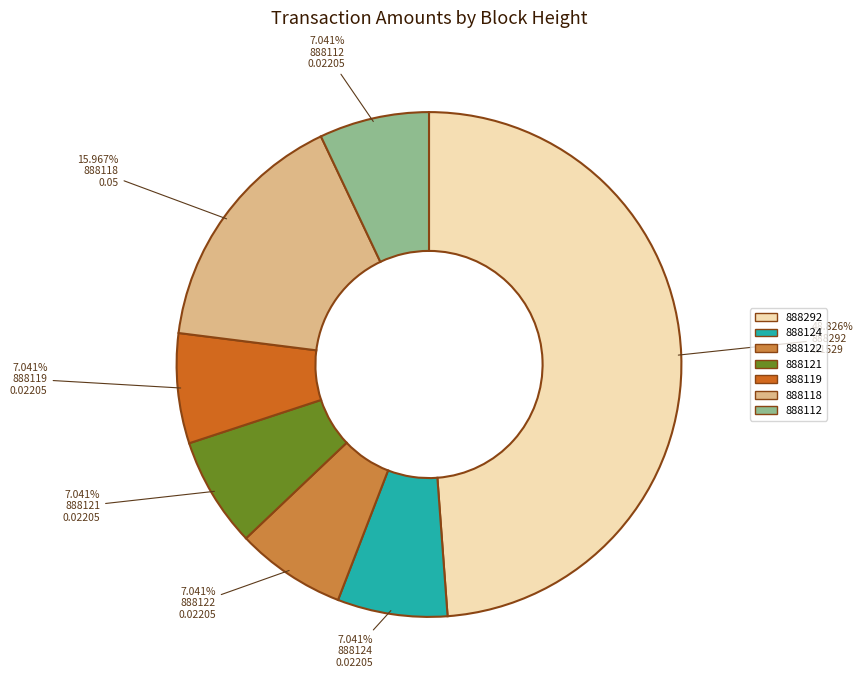

Count the number of slices in the pie.

7